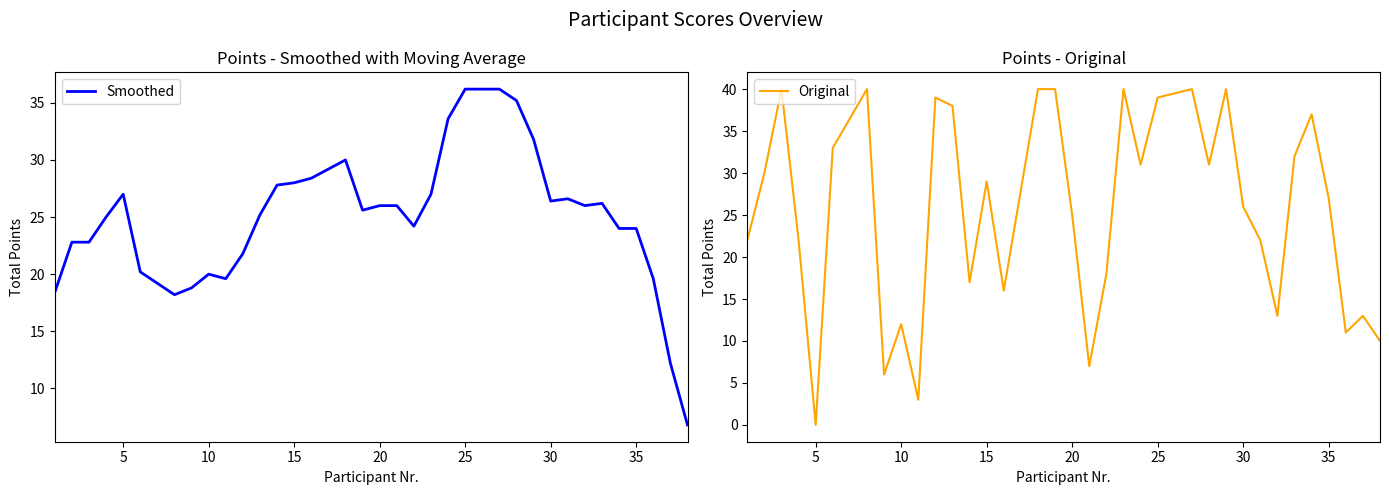

True or false: Original and Smoothed intersect in this chart.

True